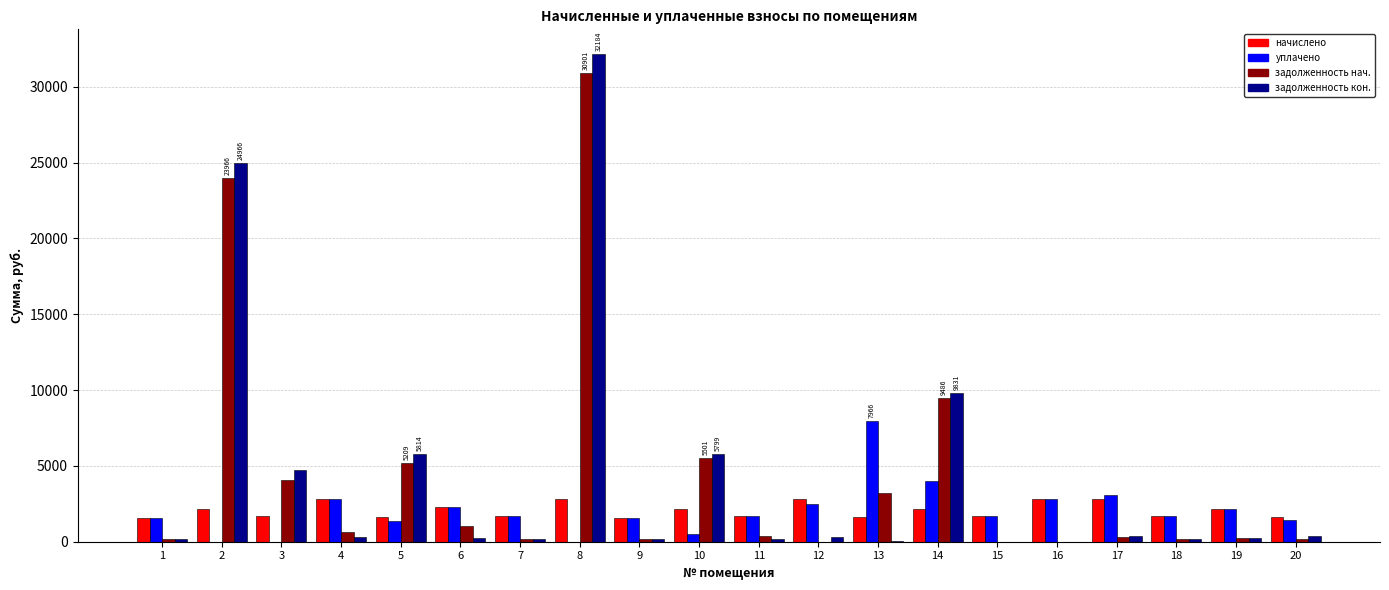

What is the greatest value displayed?

32184.8